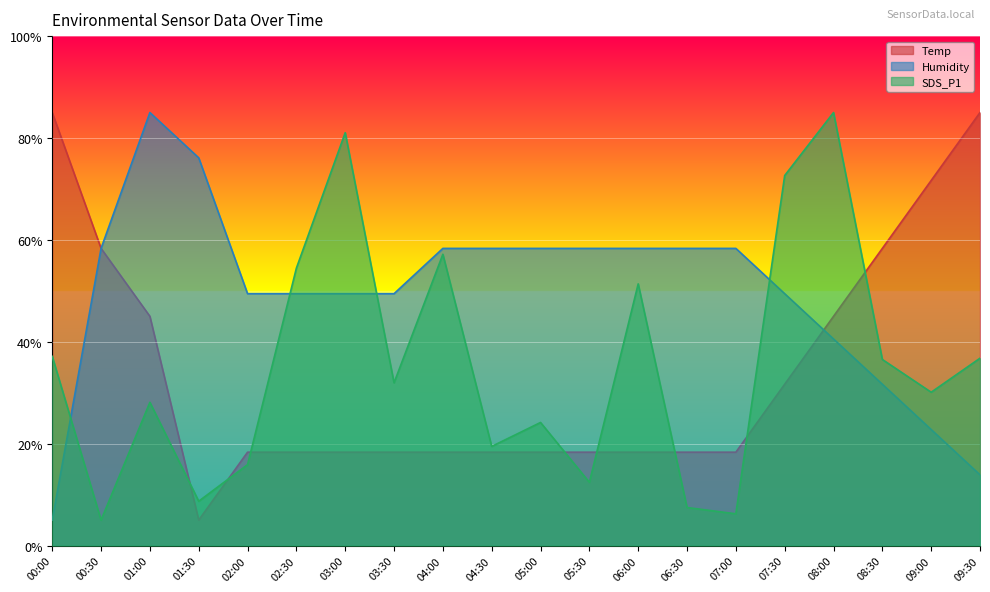

How many intersections are there between Temp and Humidity?

2